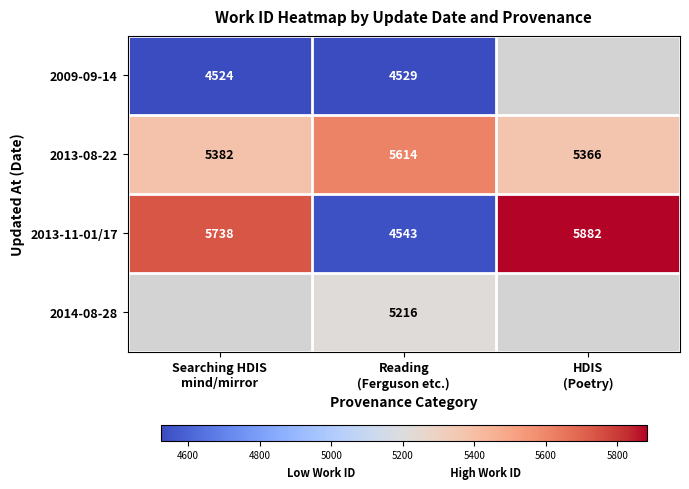

What is the minimum value for 2013-08-22?

5366